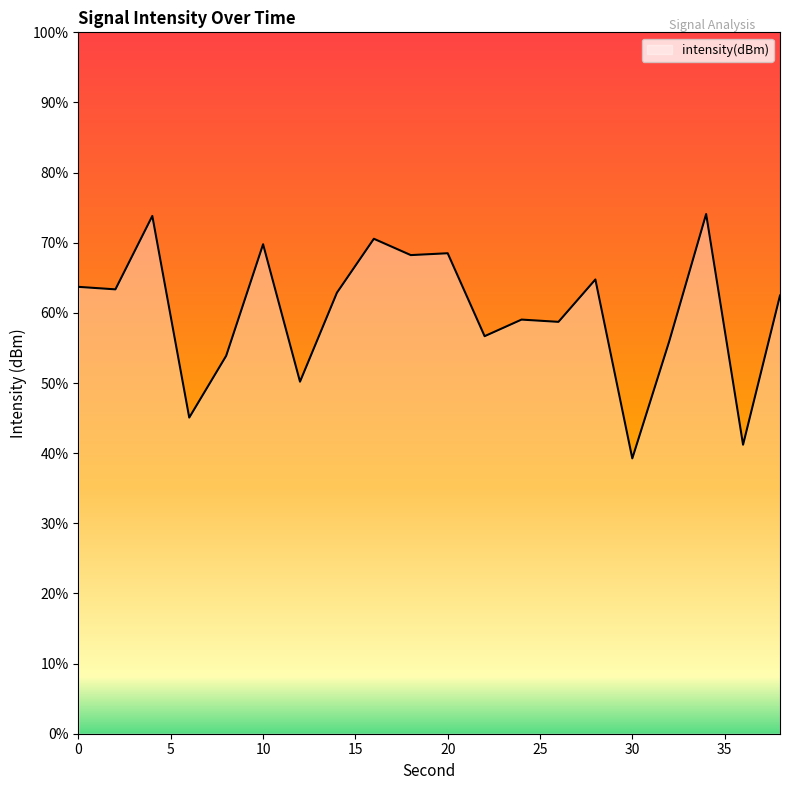

What is the approximate value at 38?

-128.8